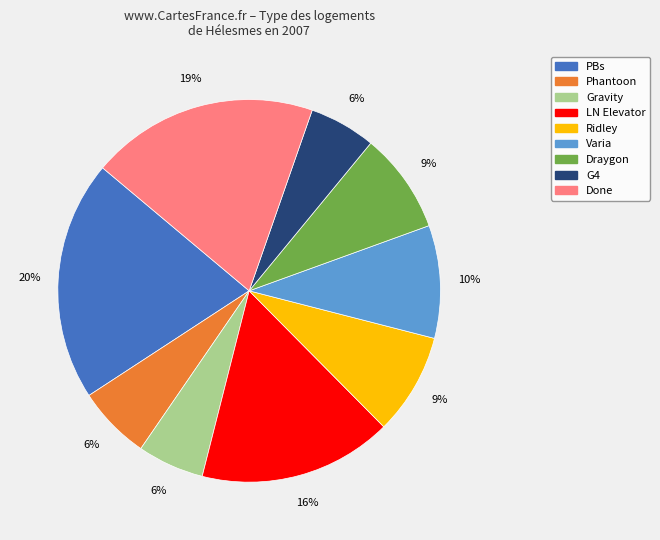

To the nearest percent, what is the combined percentage of Done and Gravity?

25%